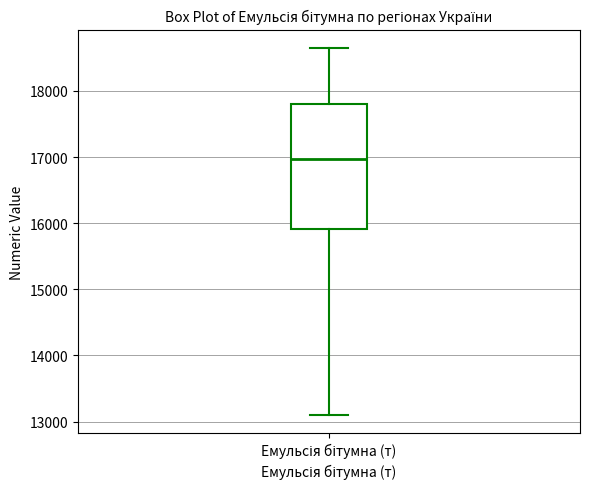

Read this box plot against the y-axis: the position of the median line, the range covered by the box, and the ends of both whiskers. The values are not printed on the chart, so give them approximately, as read against the axis.

median 17000, box 15900 to 17800, whiskers 13100 to 18700